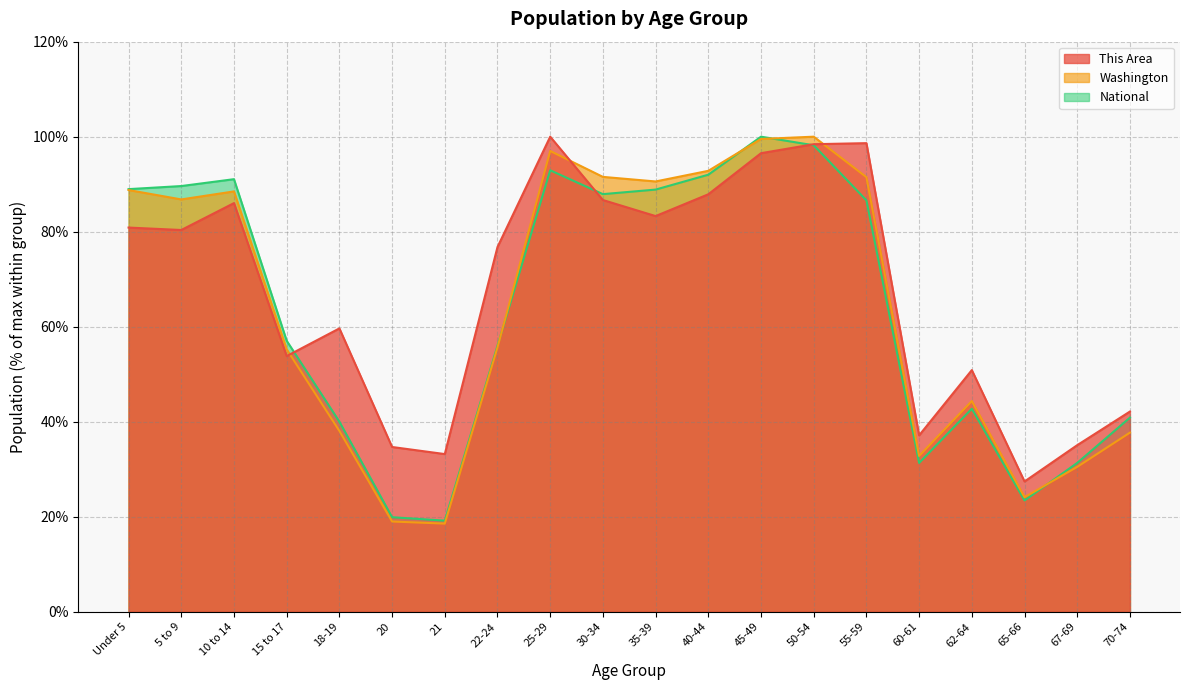

True or false: National has a value of 138.8 at 35-39.

False